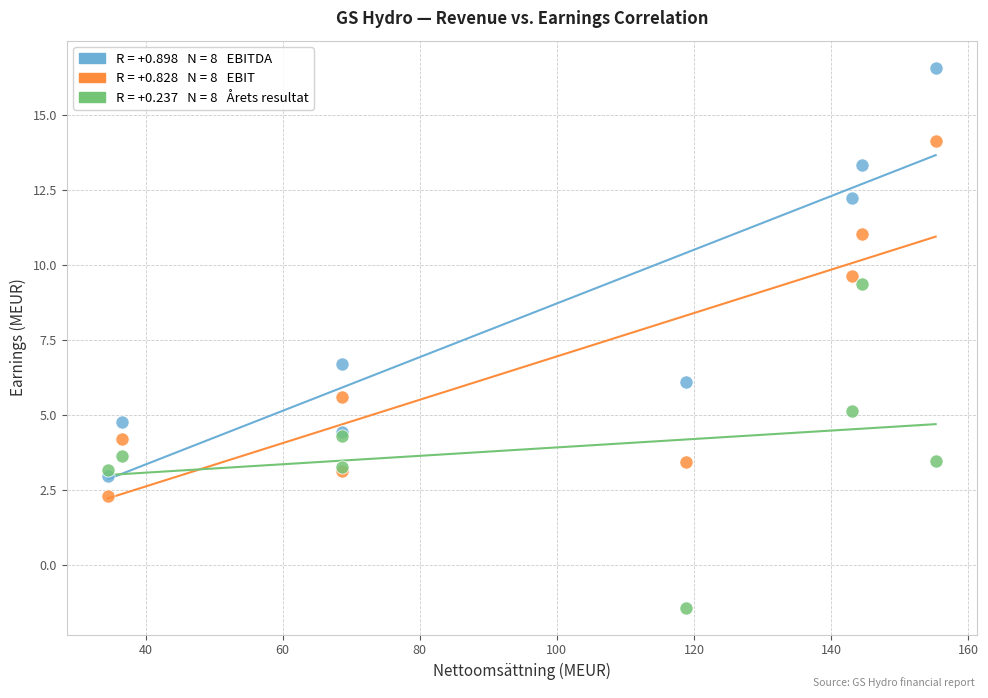

Across all series, what Y value is closest to 7?

6.7